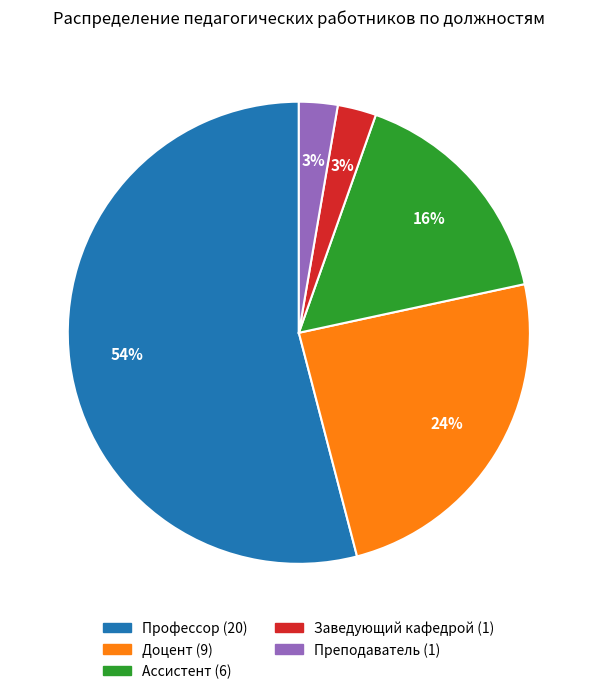

What is the ratio of the value at Профессор to the value at Доцент?

2.2